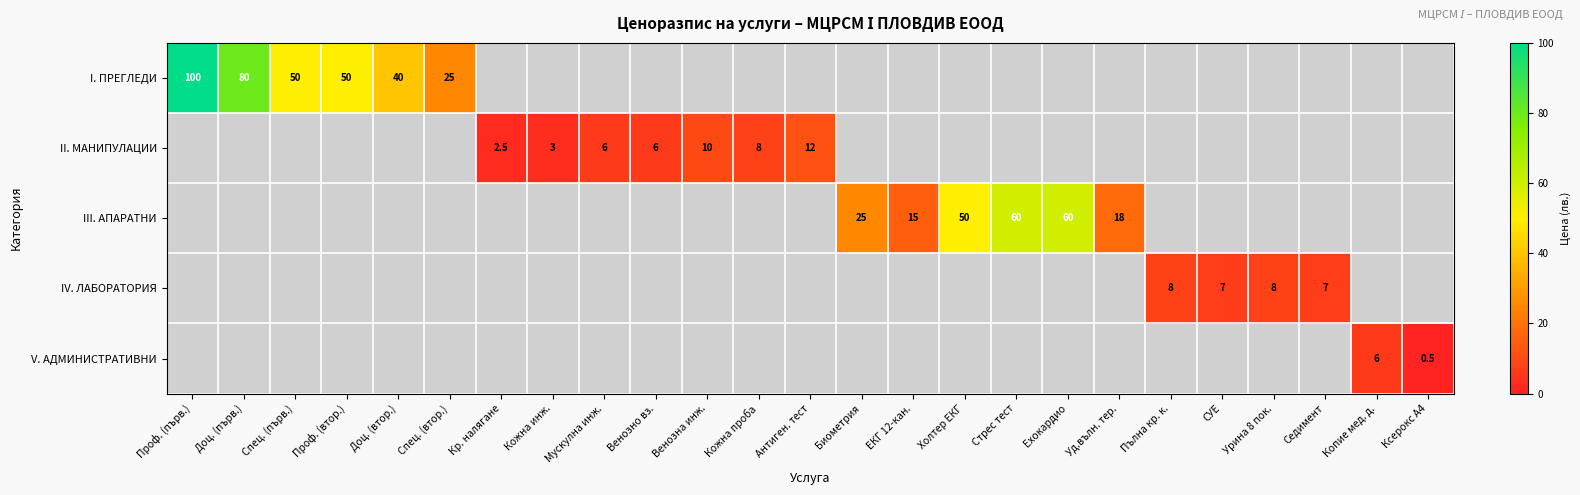

Is it true that III. АПАРАТНИ equals 60.0 at Стрес тест?

True